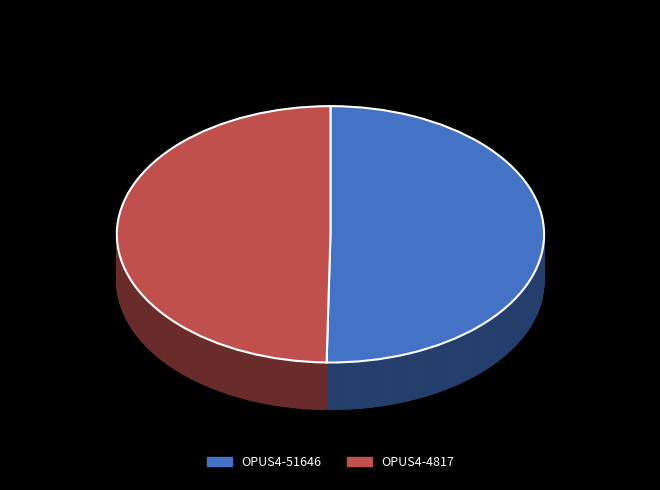

To the nearest percent, what portion does OPUS4-51646 represent?

50%